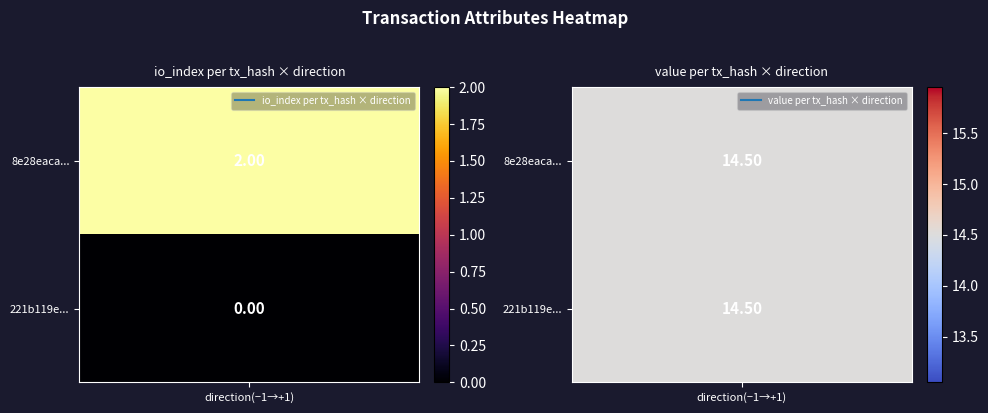

Reading left to right, extract all data points from this chart.

8e28eaca6a995ad695b93bc3da0a2d4c03c3e6b: -1.0	2.0	1.0	14.5
221b119e9adff6031694a8aa7c14cde9eee1356: 1.0	0.0	1.0	14.5